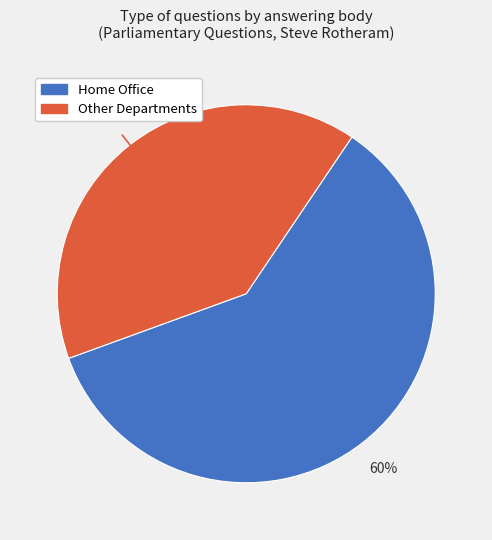

Is there any slice that represents more than half of the pie?

Yes